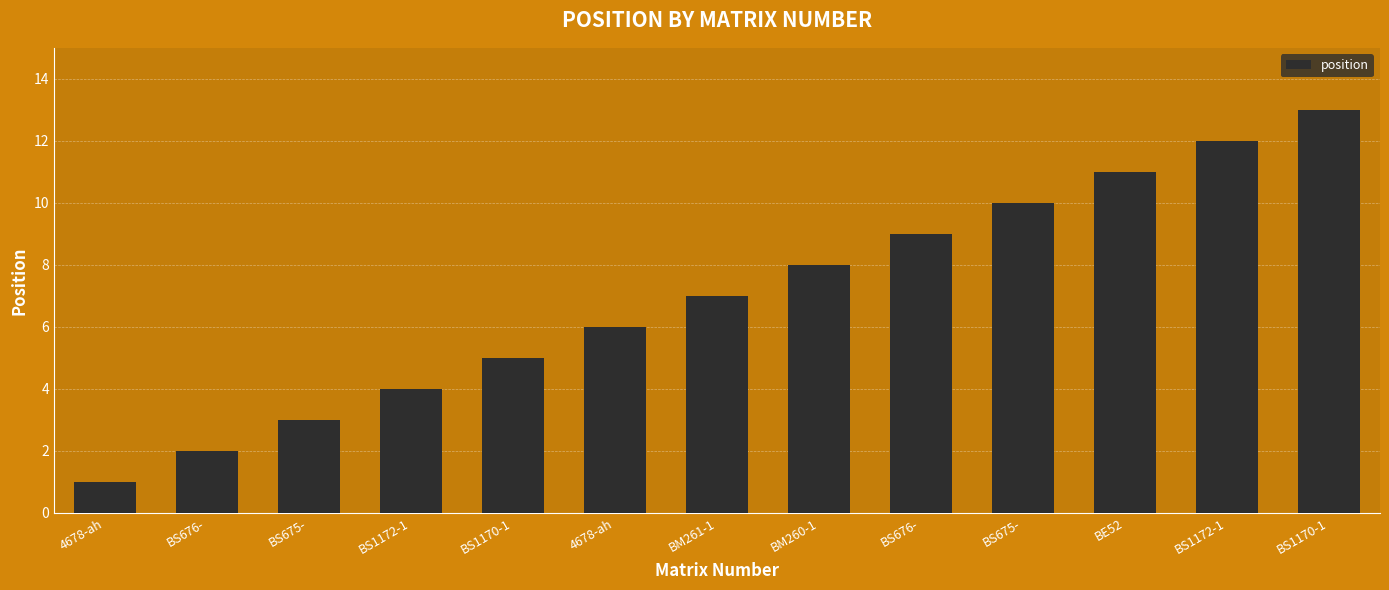

How many bars are there in total?

13